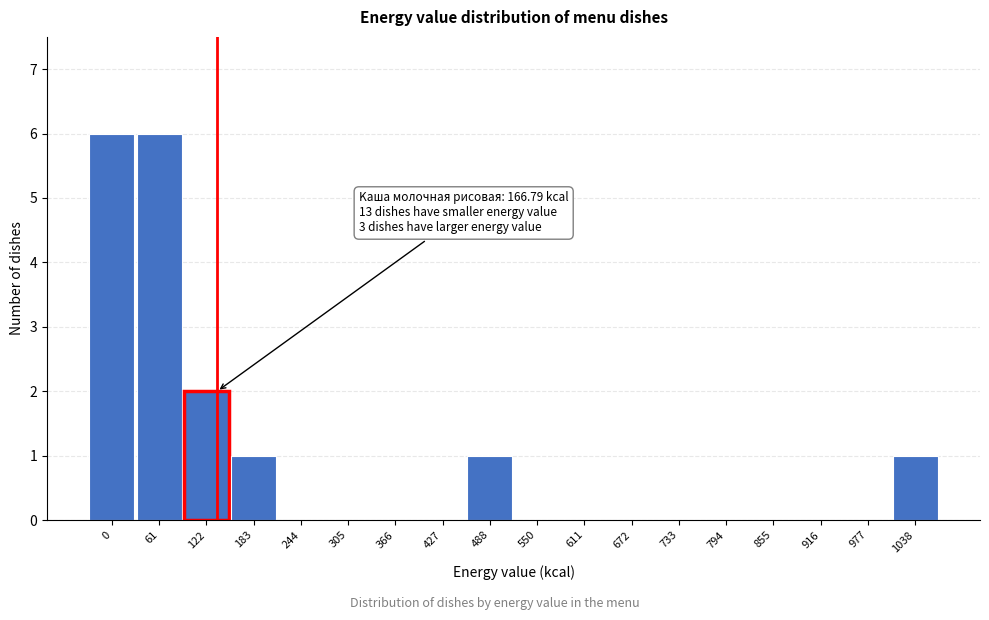

Reading left to right, transcribe all the data shown in this chart.

0=6	61=6	122=2	183=1	244=0	305=0	366=0	427=0	488=1	550=0	611=0	672=0	733=0	794=0	855=0	916=0	977=0	1038=1